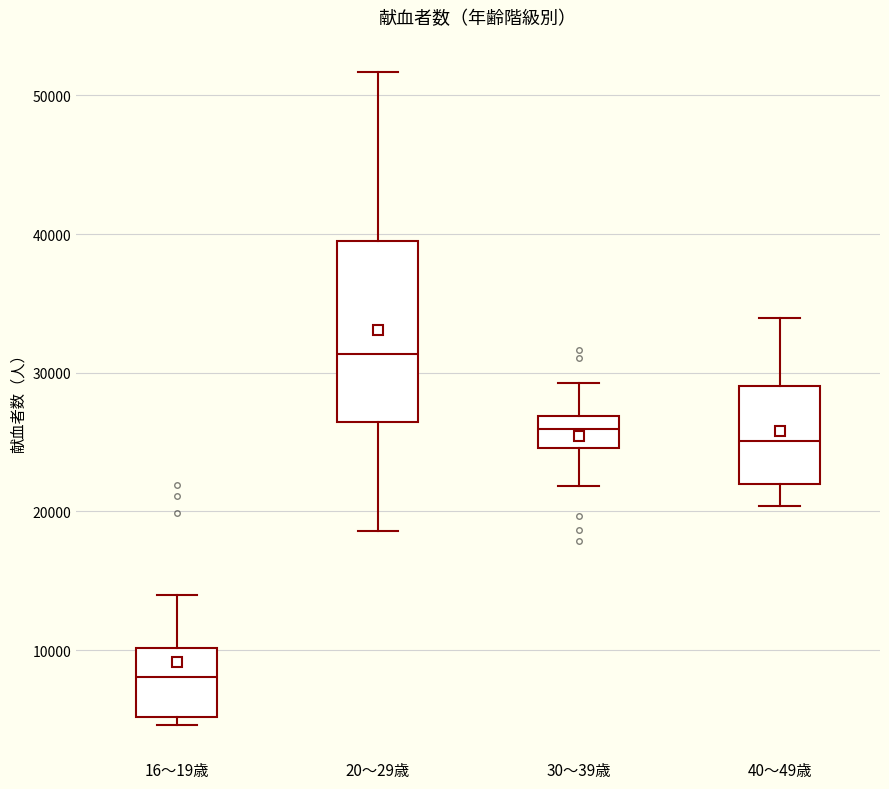

Where is the upper edge of the box for 40～49歳 on the y-axis? The values are not printed on the chart, so give them approximately, as read against the axis.

29000